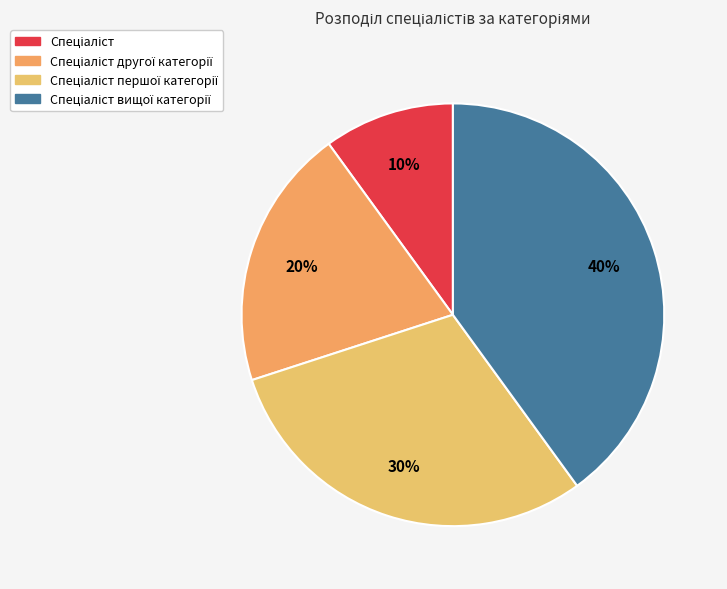

Is it true that Спеціаліст першої категорії is 30% of the pie?

True